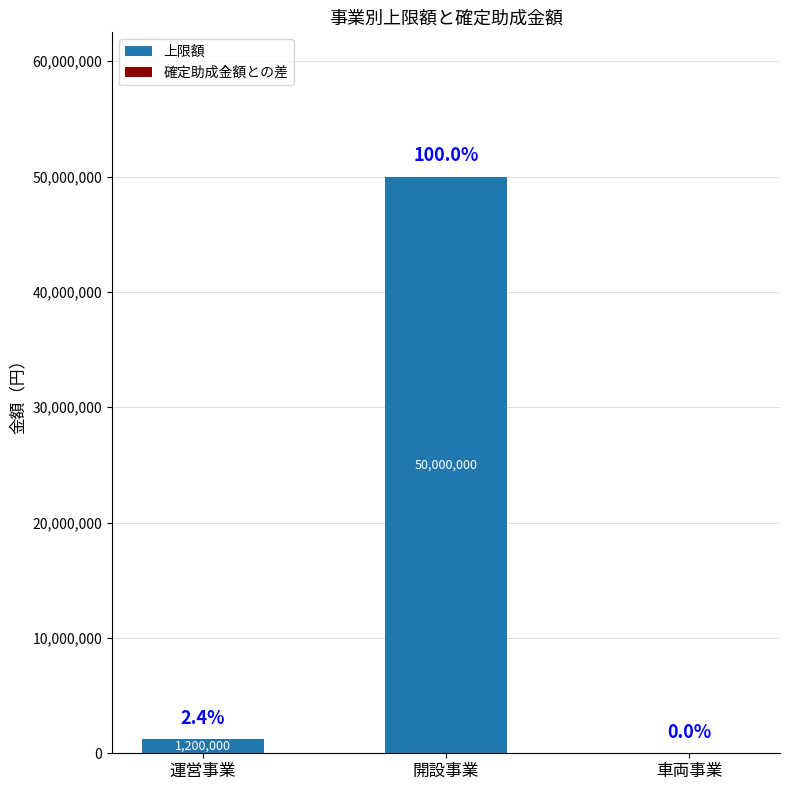

What is the maximum value shown in the chart?

50000000